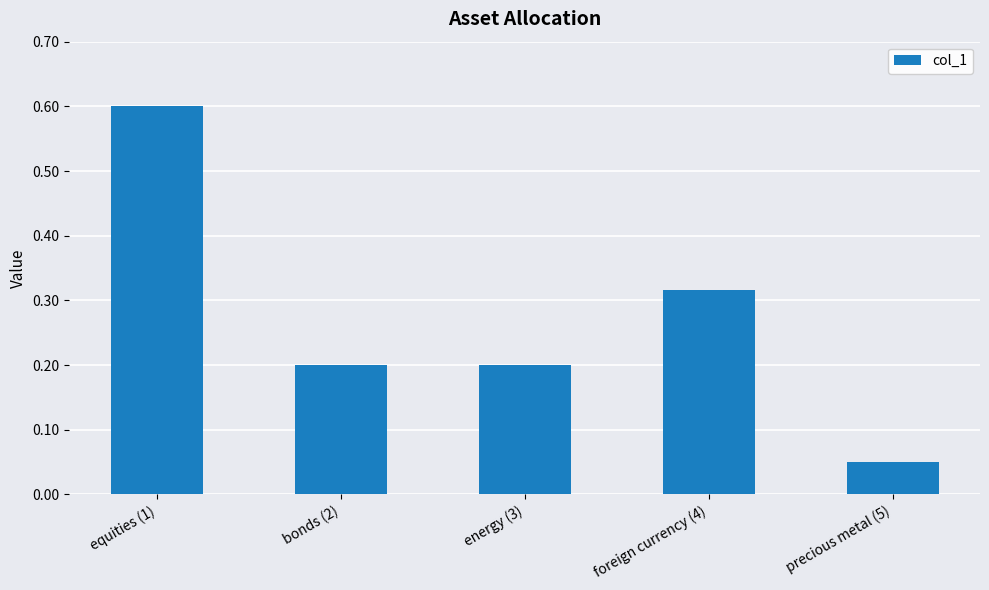

Which label corresponds to the smallest value in the chart?

precious metal (5)